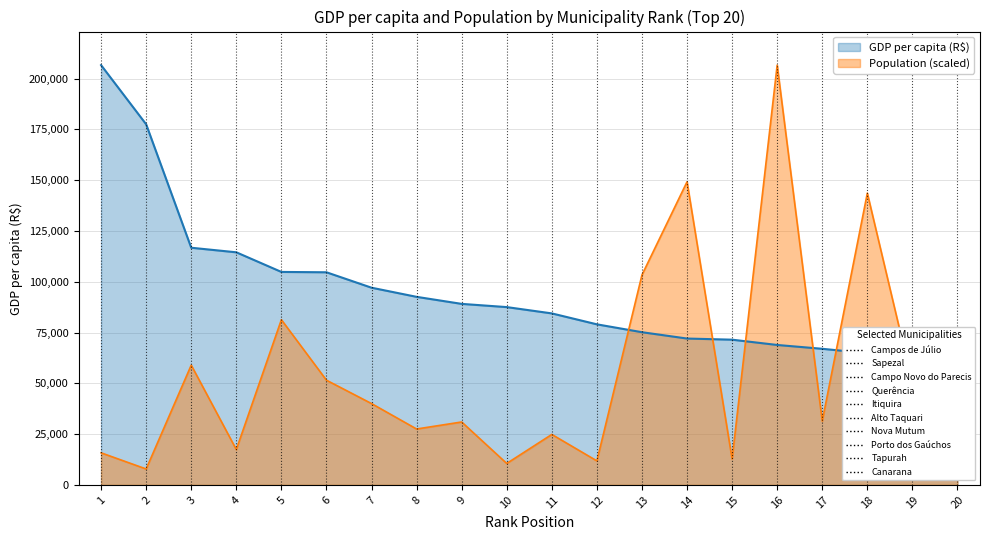

Rank the series at 7 from highest to lowest value.

GDP per capita (R$), Population